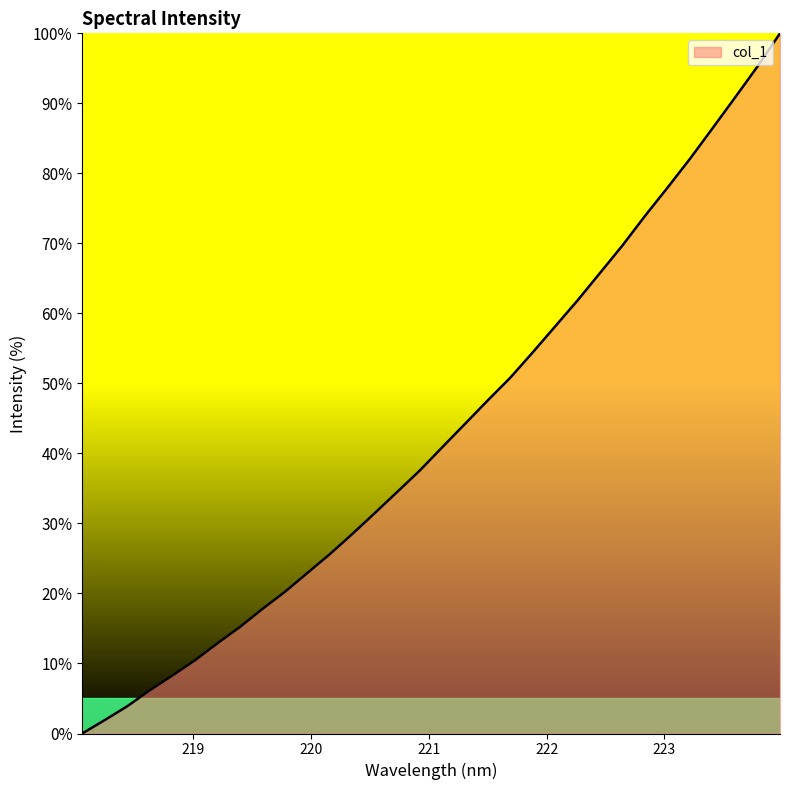

What is the difference between the second highest and second lowest values?

93.4